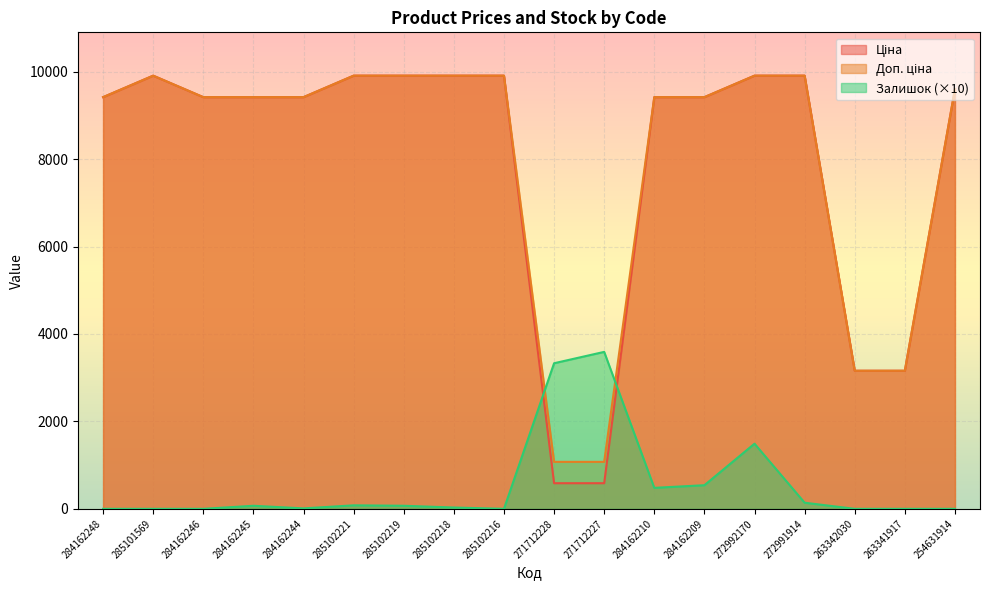

Where is the first local maximum for Залишок?

284162245